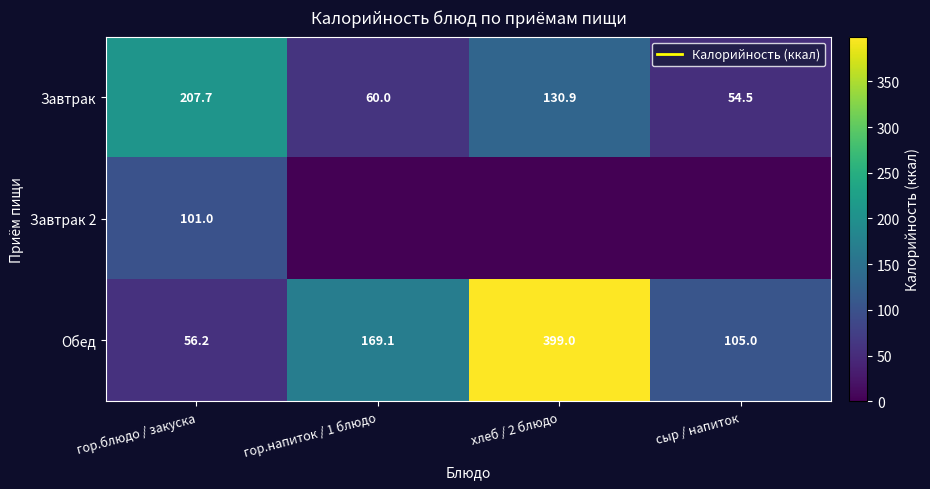

Where does the Обед series first go above 169?

гор.напиток / 1 блюдо